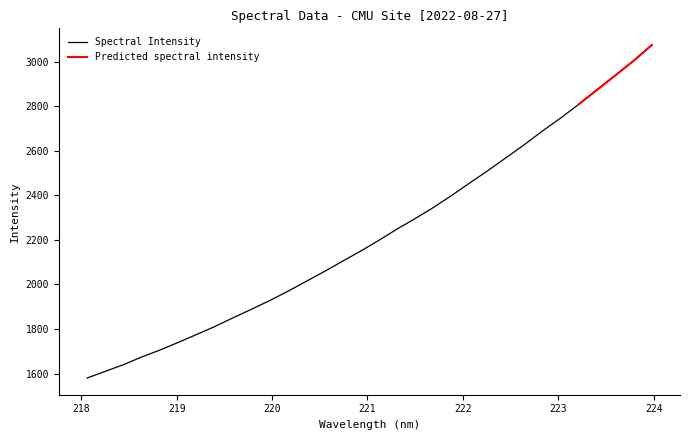

Which label corresponds to the smallest value in the chart?

218.0596